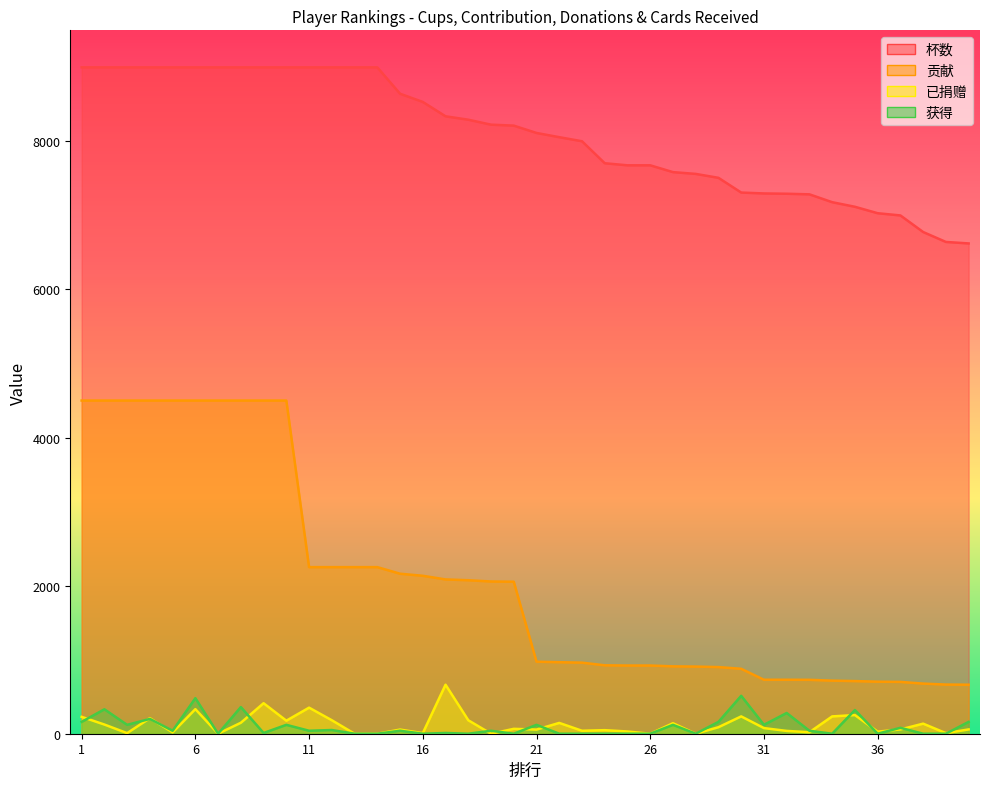

What is the value of the 已捐赠 point at the 22nd from the left?

146